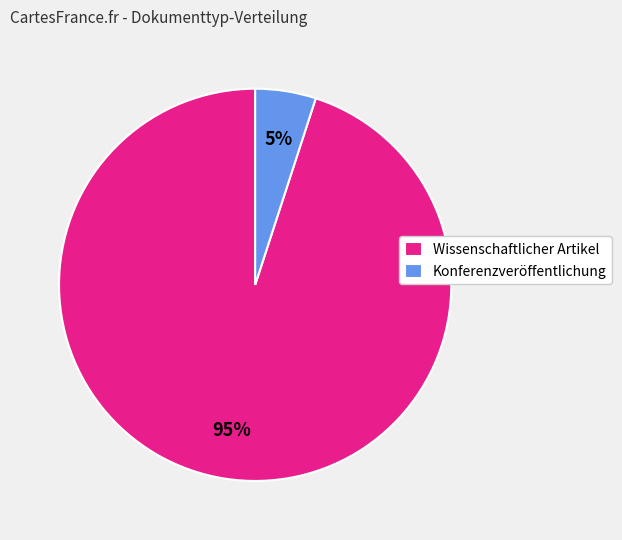

True or false: Wissenschaftlicher Artikel accounts for 81% of the total.

False